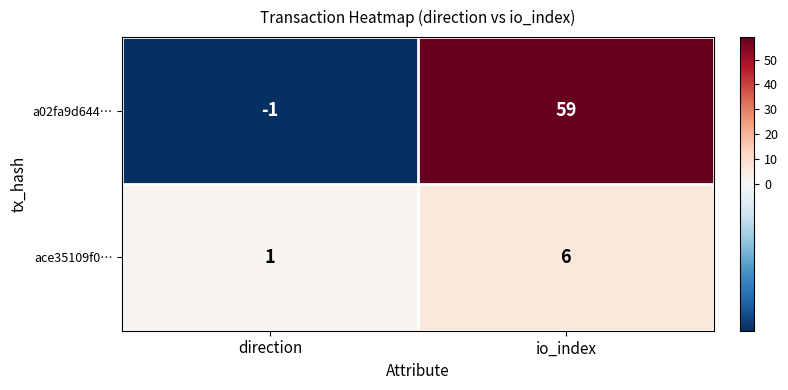

At which category is the sum across all series the highest?

io_index